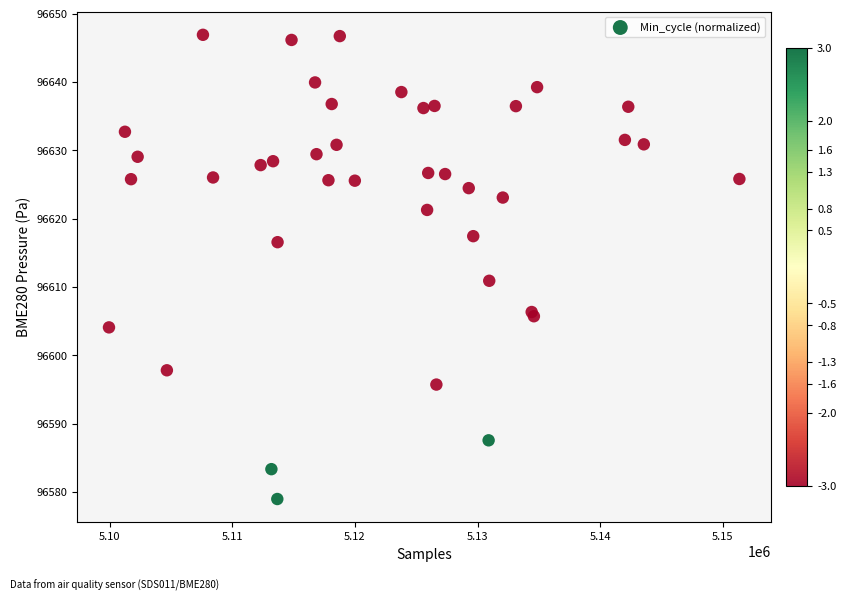

What Y value in the scatter plot is closest to 96612?

96610.9